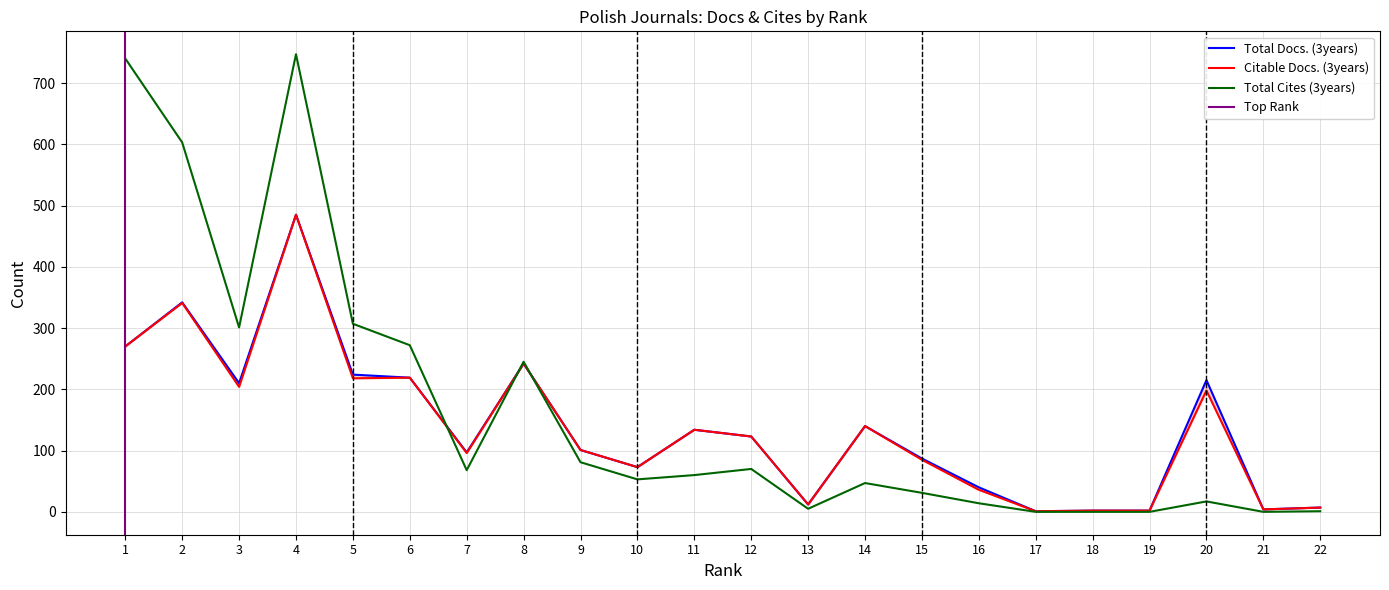

True or false: Total Cites (3years) has more than 0 interior local peaks.

True